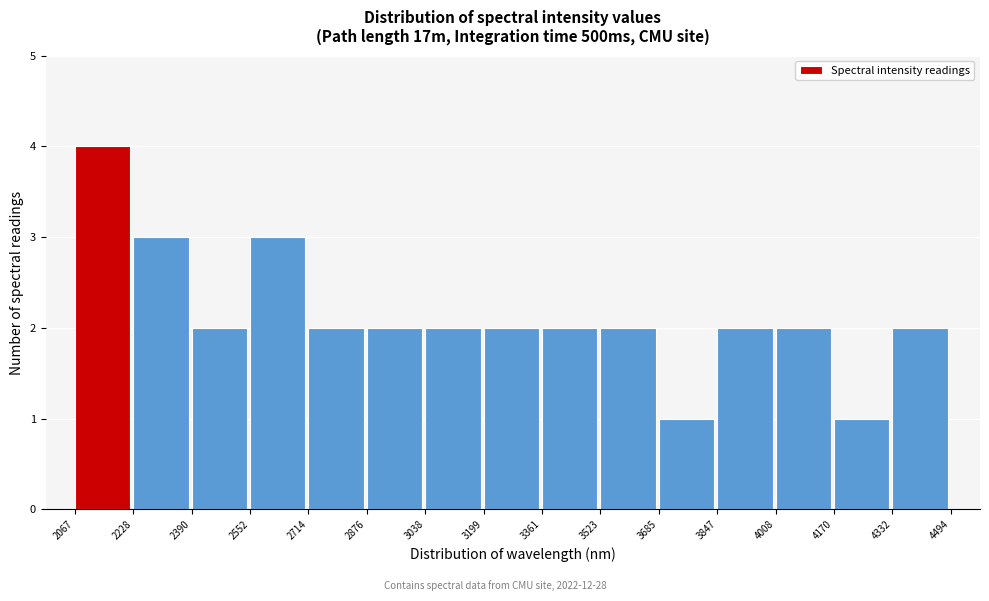

How tall is the bar that spans 2714 to 2876 on the x-axis? The values are not printed on the chart, so give them approximately, as read against the axis.

2